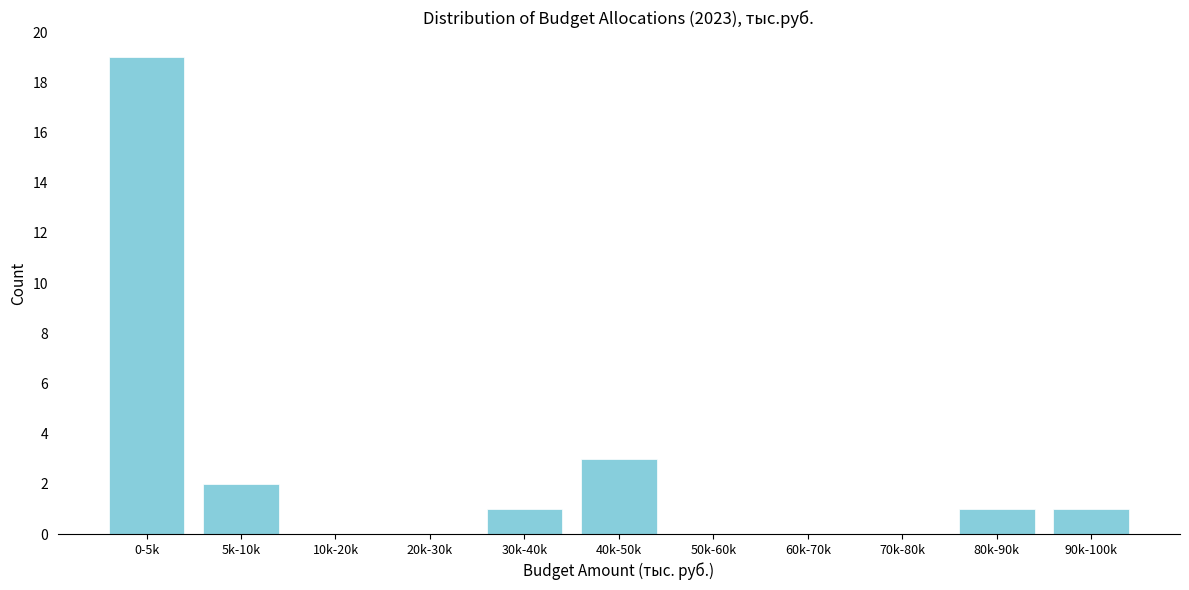

Reading left to right, transcribe all the data shown in this chart.

0-5k=19	5k-10k=2	10k-20k=0	20k-30k=0	30k-40k=1	40k-50k=3	50k-60k=0	60k-70k=0	70k-80k=0	80k-90k=1	90k-100k=1